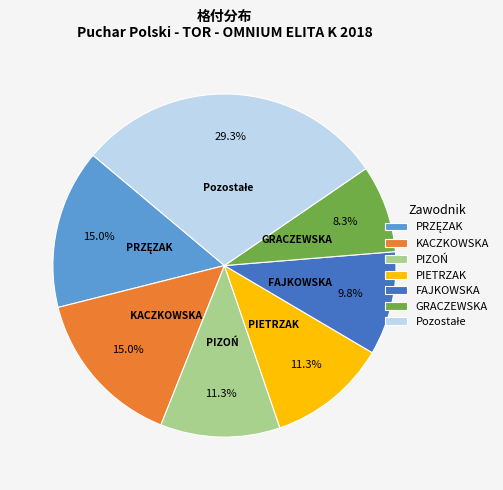

How many segments does this pie chart have?

7